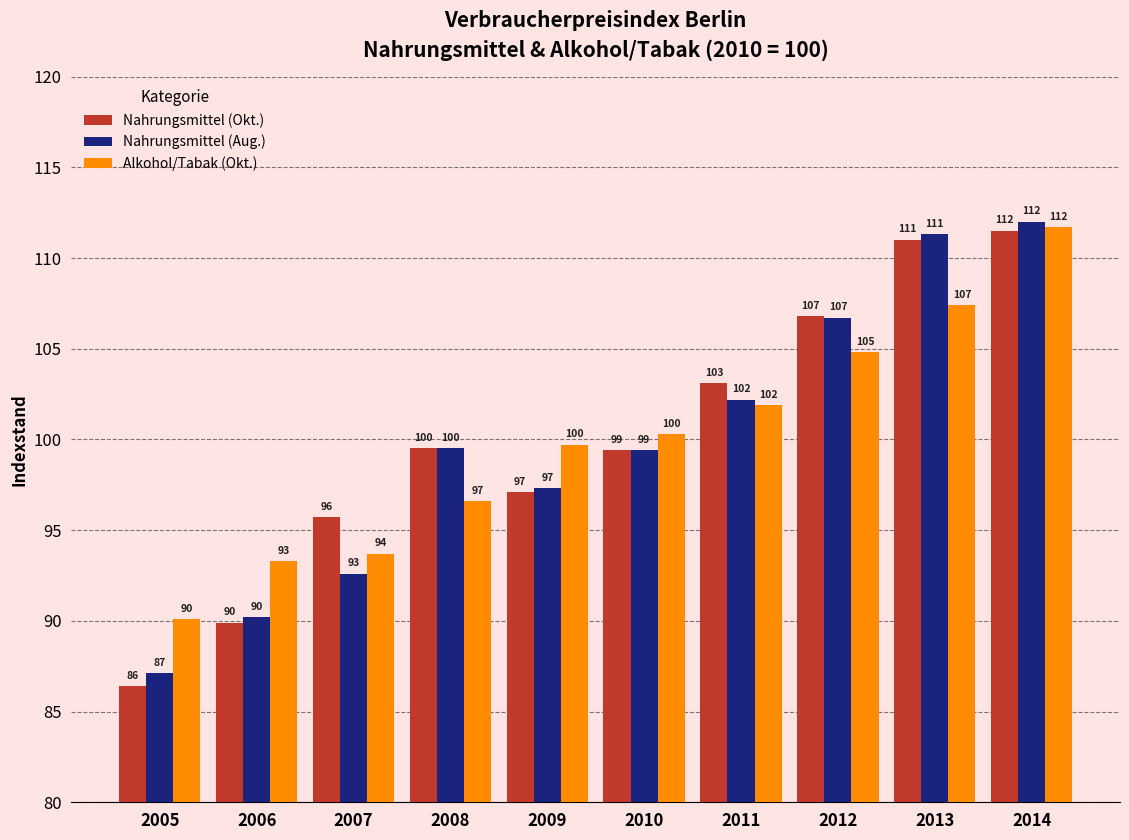

What is the difference between the highest and lowest values at 2012?

2.0